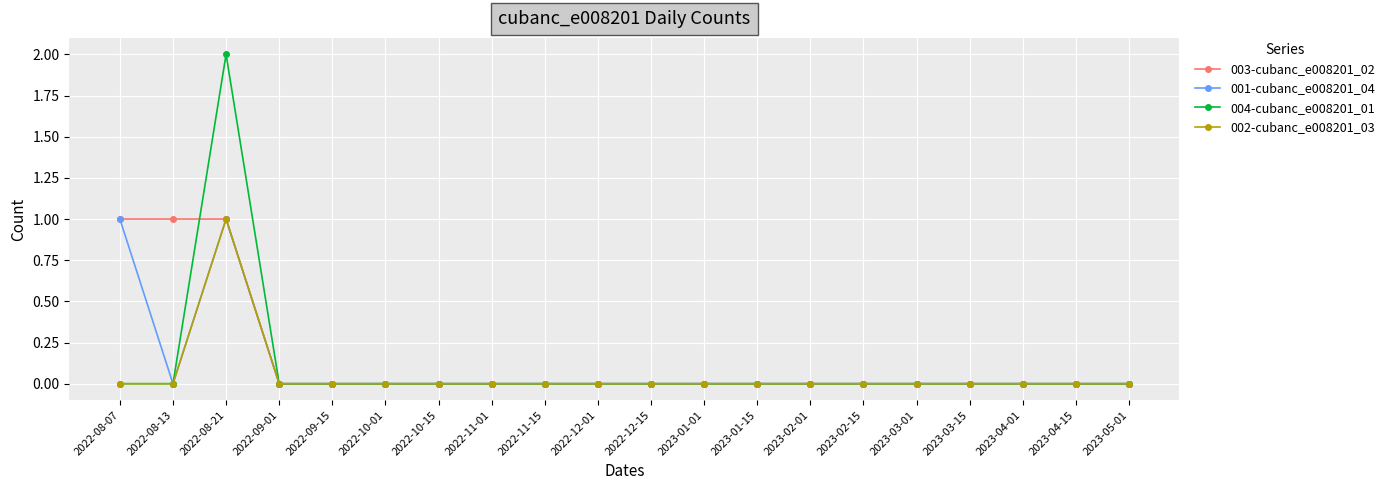

Reading left to right, transcribe all the data shown in this chart.

003-cubanc_e008201_02: 2022-08-07=1	2022-08-13=1	2022-08-21=1	2022-09-01=0	2022-09-15=0	2022-10-01=0	2022-10-15=0	2022-11-01=0	2022-11-15=0	2022-12-01=0	2022-12-15=0	2023-01-01=0	2023-01-15=0	2023-02-01=0	2023-02-15=0	2023-03-01=0	2023-03-15=0	2023-04-01=0	2023-04-15=0	2023-05-01=0
001-cubanc_e008201_04: 2022-08-07=1	2022-08-13=0	2022-08-21=1	2022-09-01=0	2022-09-15=0	2022-10-01=0	2022-10-15=0	2022-11-01=0	2022-11-15=0	2022-12-01=0	2022-12-15=0	2023-01-01=0	2023-01-15=0	2023-02-01=0	2023-02-15=0	2023-03-01=0	2023-03-15=0	2023-04-01=0	2023-04-15=0	2023-05-01=0
004-cubanc_e008201_01: 2022-08-07=0	2022-08-13=0	2022-08-21=2	2022-09-01=0	2022-09-15=0	2022-10-01=0	2022-10-15=0	2022-11-01=0	2022-11-15=0	2022-12-01=0	2022-12-15=0	2023-01-01=0	2023-01-15=0	2023-02-01=0	2023-02-15=0	2023-03-01=0	2023-03-15=0	2023-04-01=0	2023-04-15=0	2023-05-01=0
002-cubanc_e008201_03: 2022-08-07=0	2022-08-13=0	2022-08-21=1	2022-09-01=0	2022-09-15=0	2022-10-01=0	2022-10-15=0	2022-11-01=0	2022-11-15=0	2022-12-01=0	2022-12-15=0	2023-01-01=0	2023-01-15=0	2023-02-01=0	2023-02-15=0	2023-03-01=0	2023-03-15=0	2023-04-01=0	2023-04-15=0	2023-05-01=0